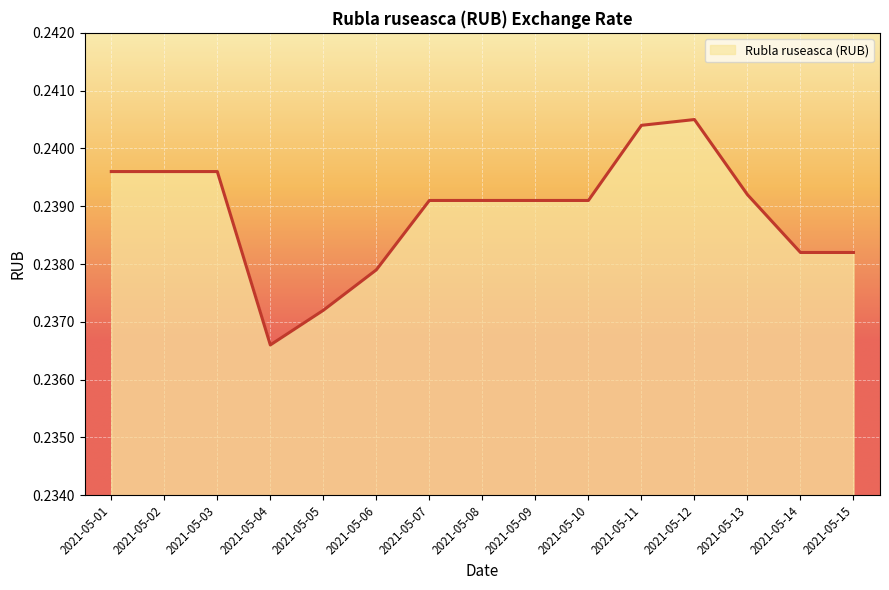

Count the number of data series in this chart.

1